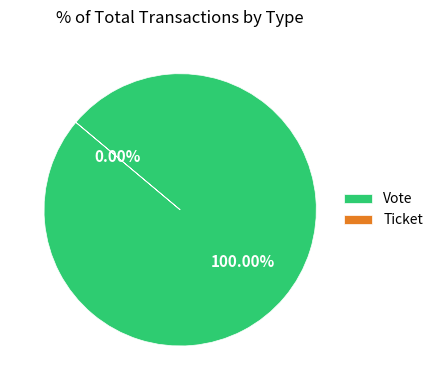

To the nearest percent, what portion does Vote represent?

100%